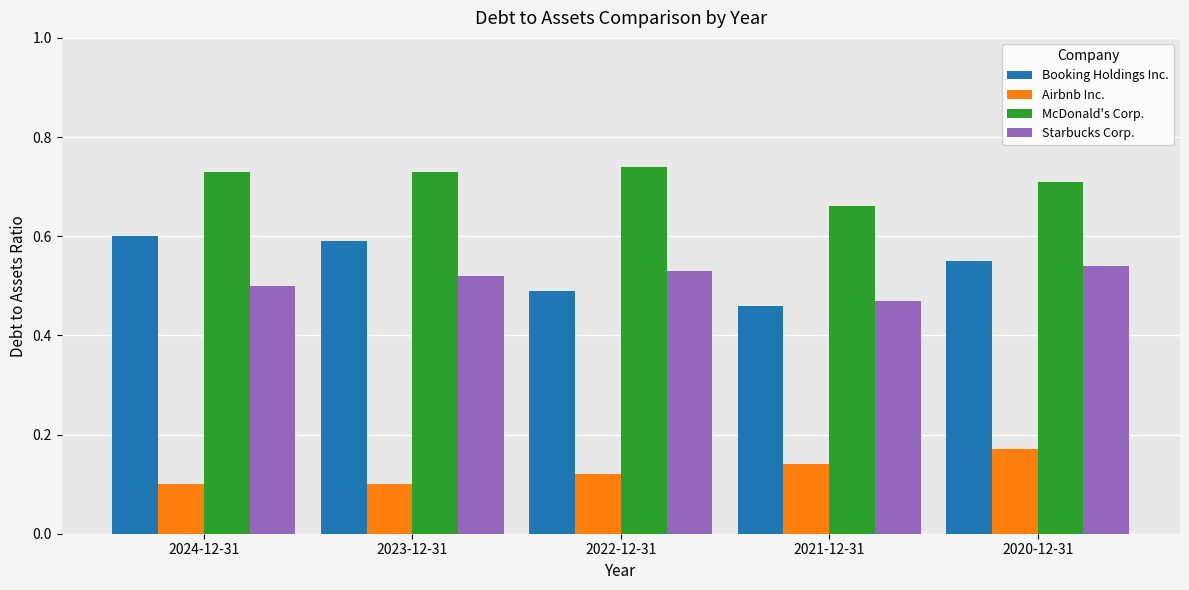

Count the number of categories in the chart.

5